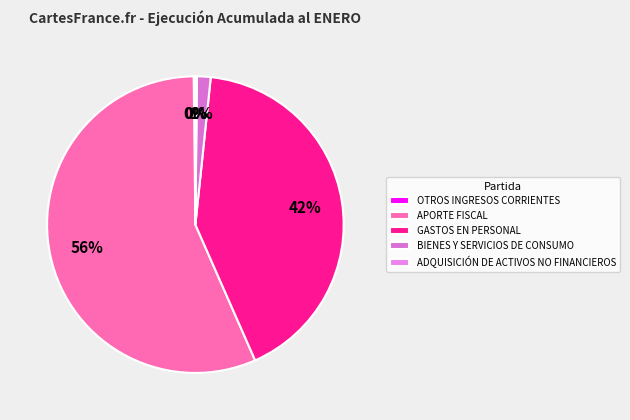

How many slices are in this pie chart?

5